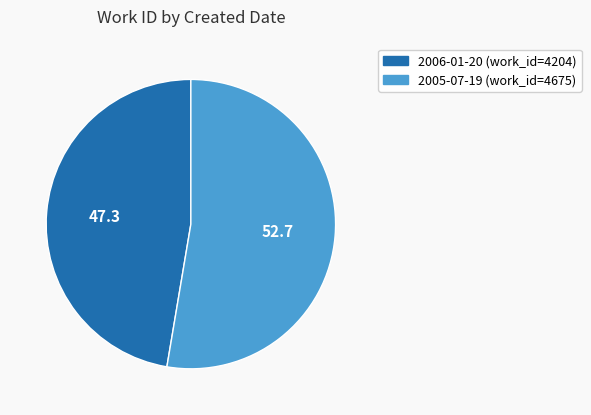

Which slice is the smallest?

2006-01-20